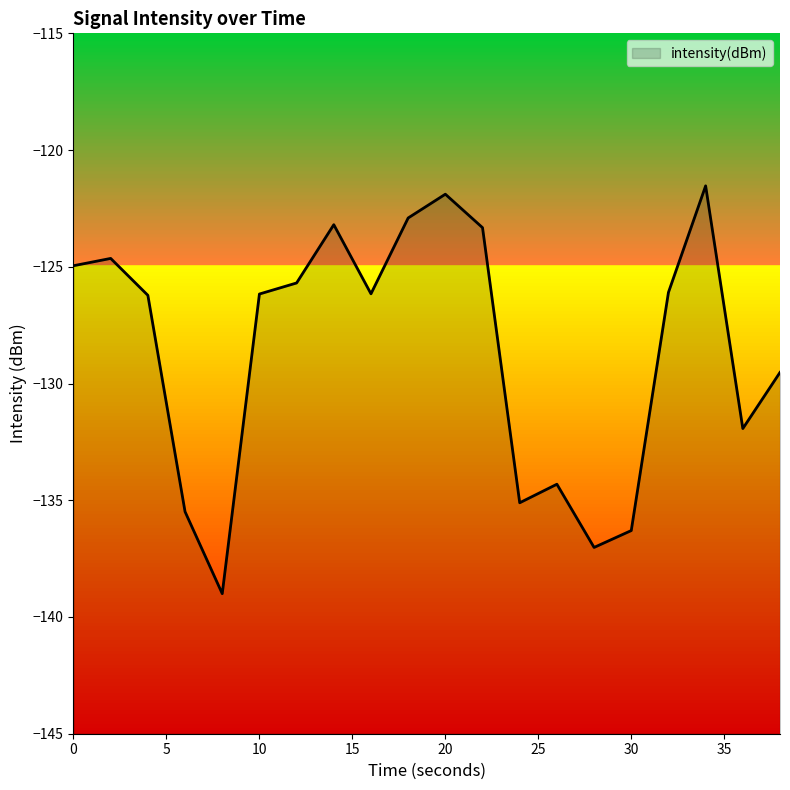

What is the sum of all values?

-2571.5